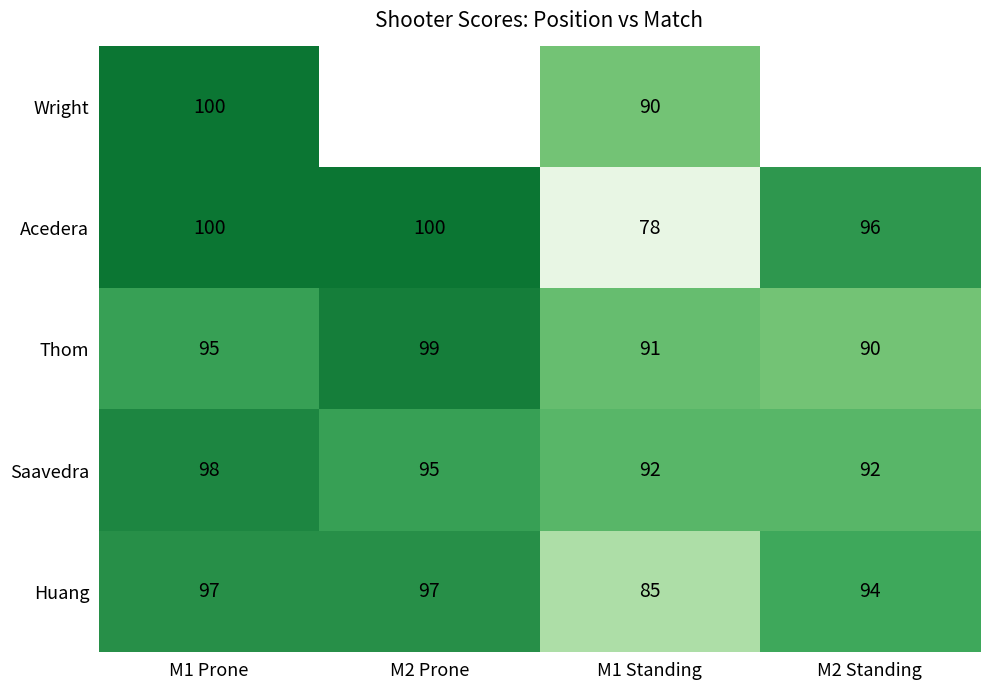

What is the lowest value of the Thom series?

90